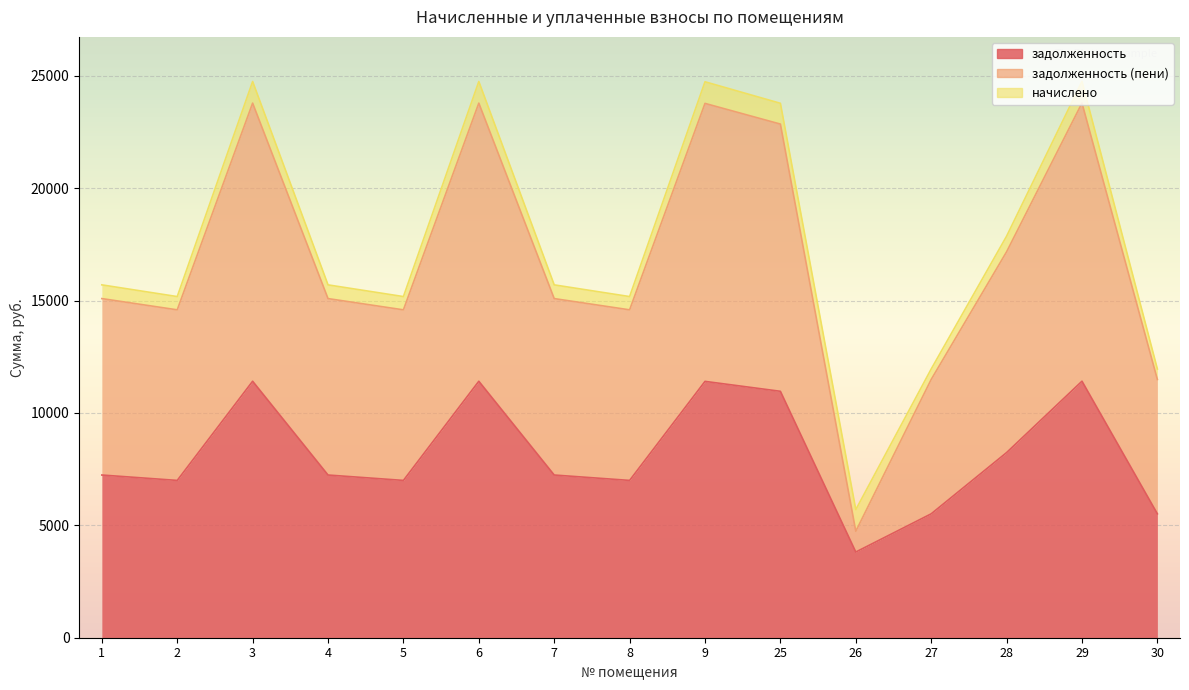

What is the difference between the задолженность (пени) values at 4 and 8?

500.2